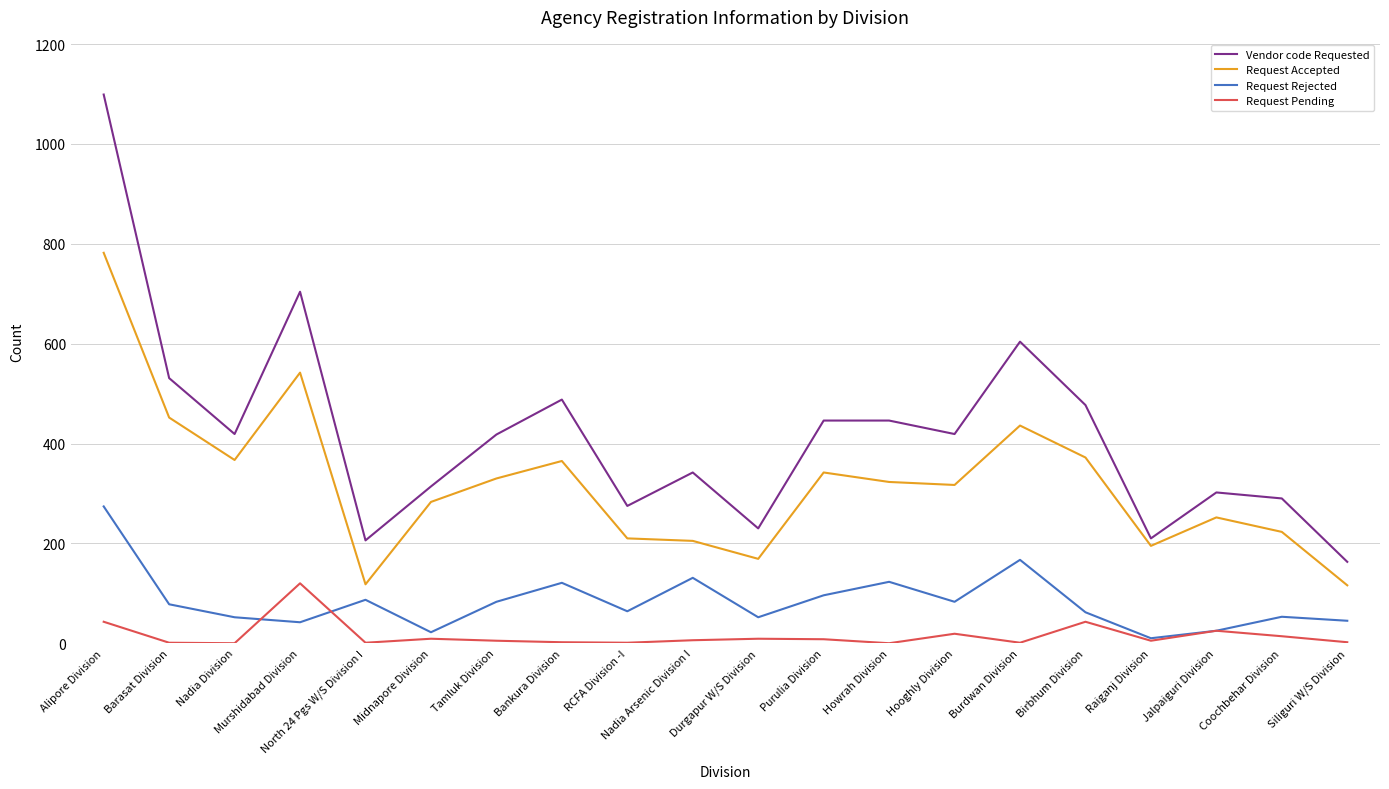

What is the difference between the maximum and minimum values in the Request Pending series?

120